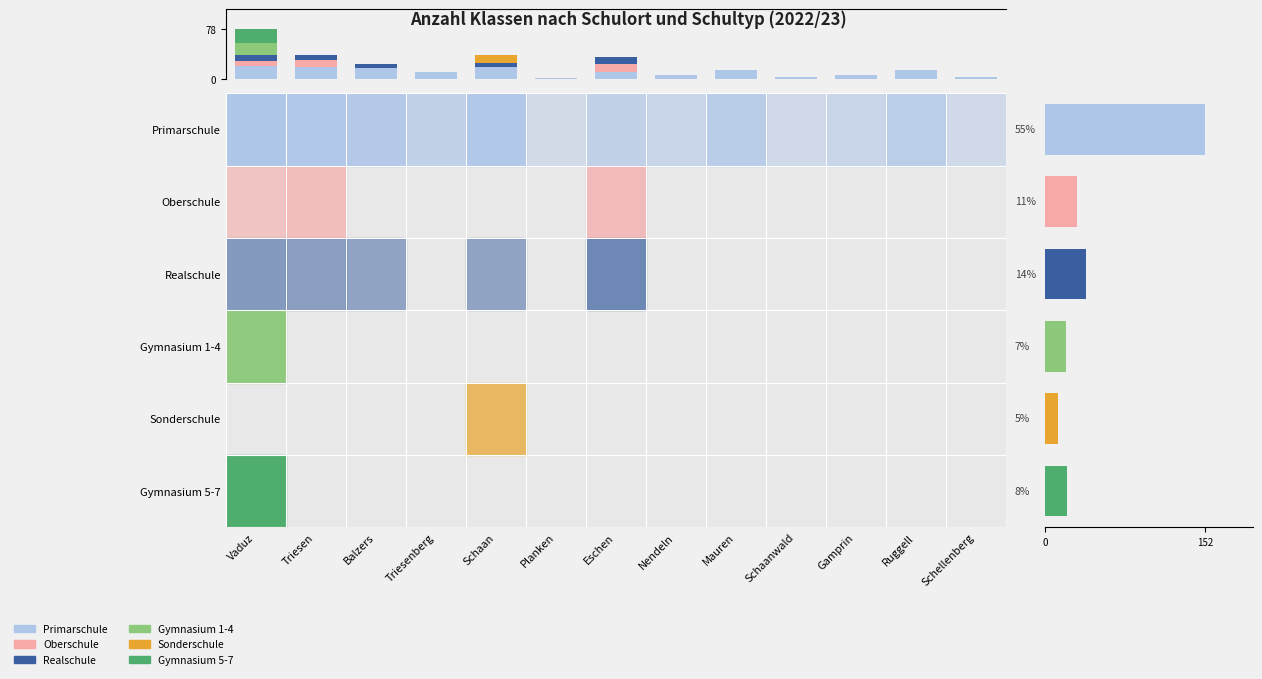

Which series has the widest spread of values?

Gymnasium 5-7